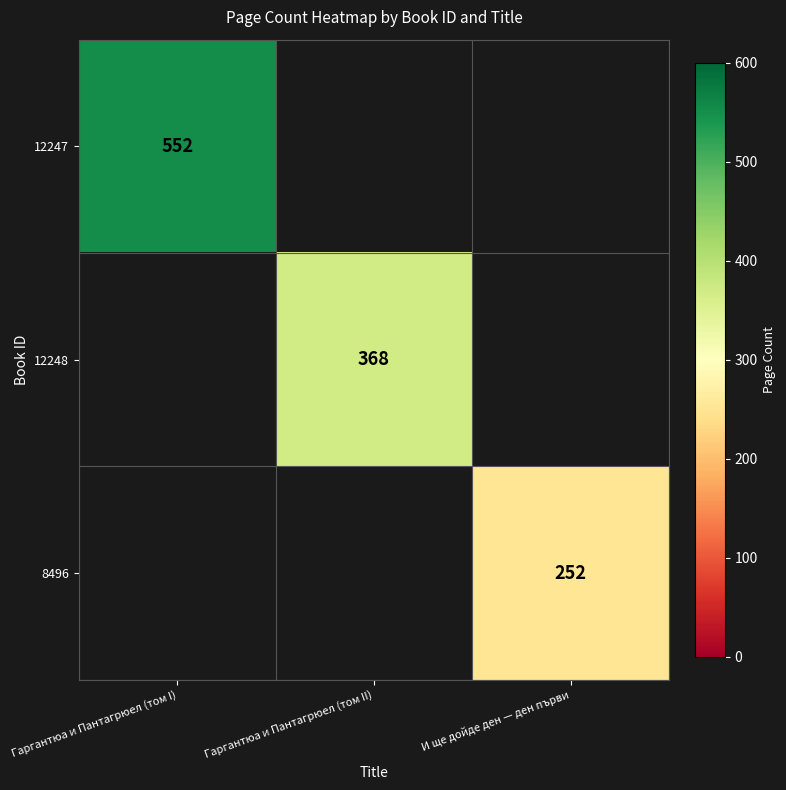

True or false: 8496 has a value of 377 at И ще дойде ден — ден първи.

False